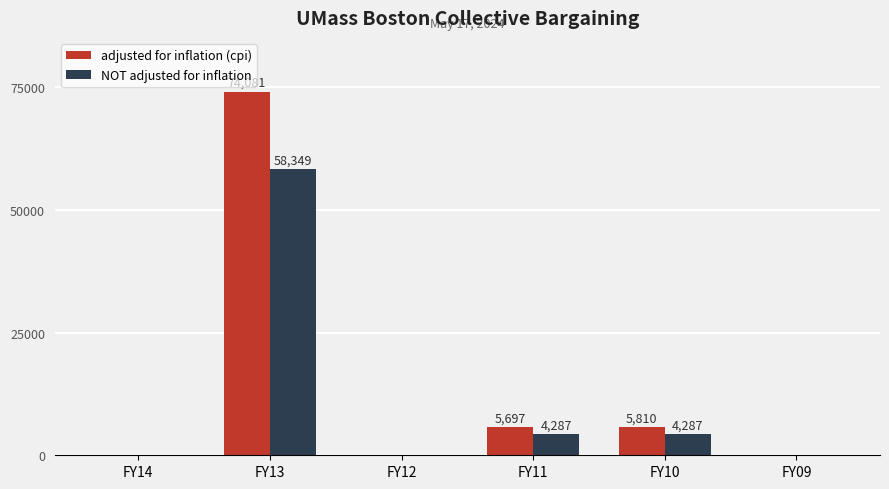

How many data points does each series have?

6